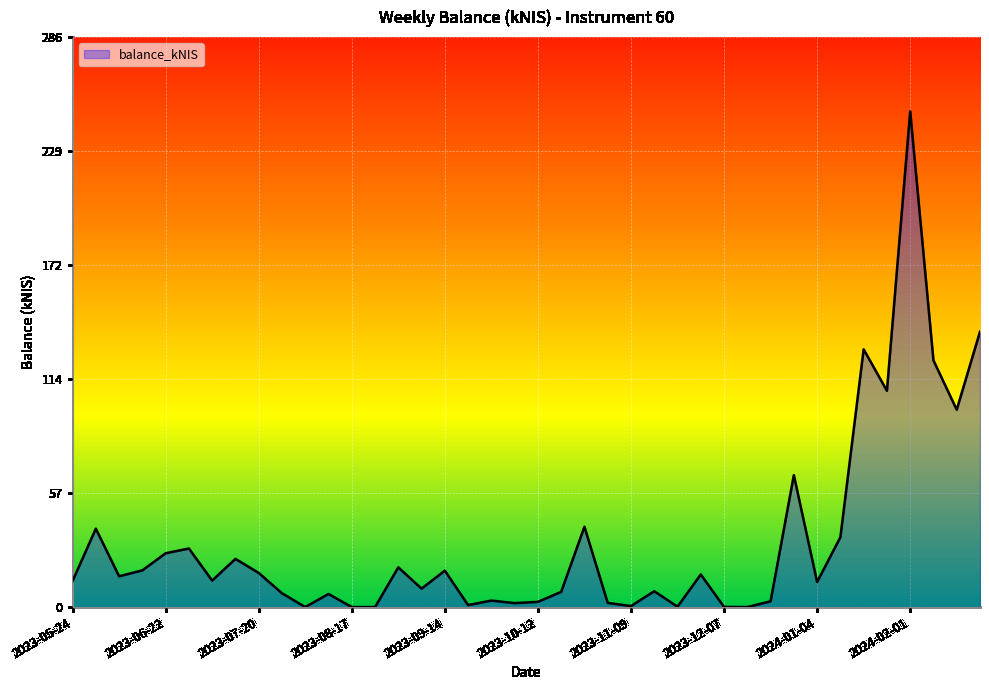

What is the difference between the maximum and minimum values?

248.6